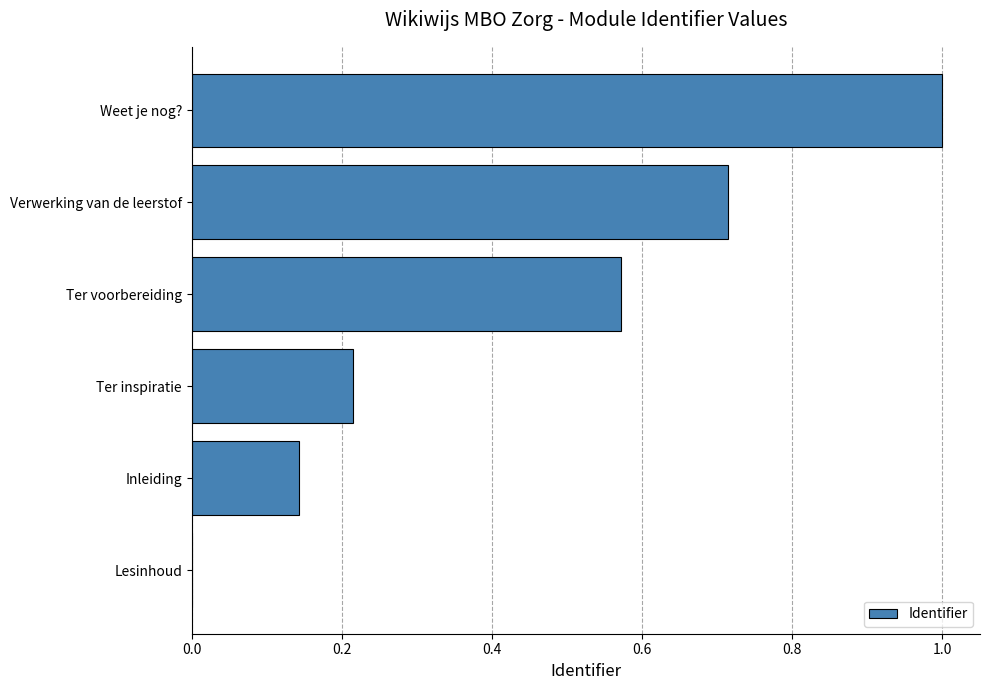

What is the sum of all values?

2.6